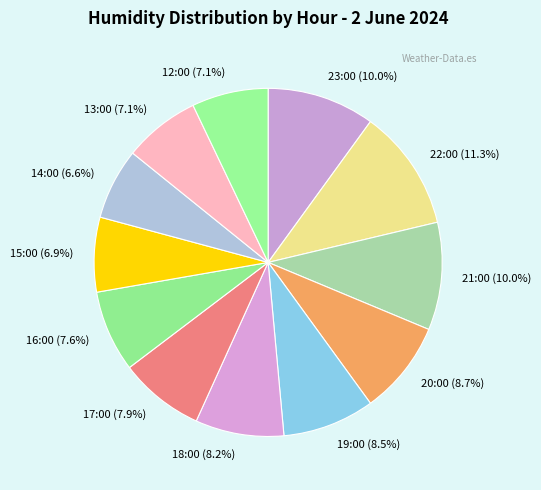

Which slice is the largest?

22:00